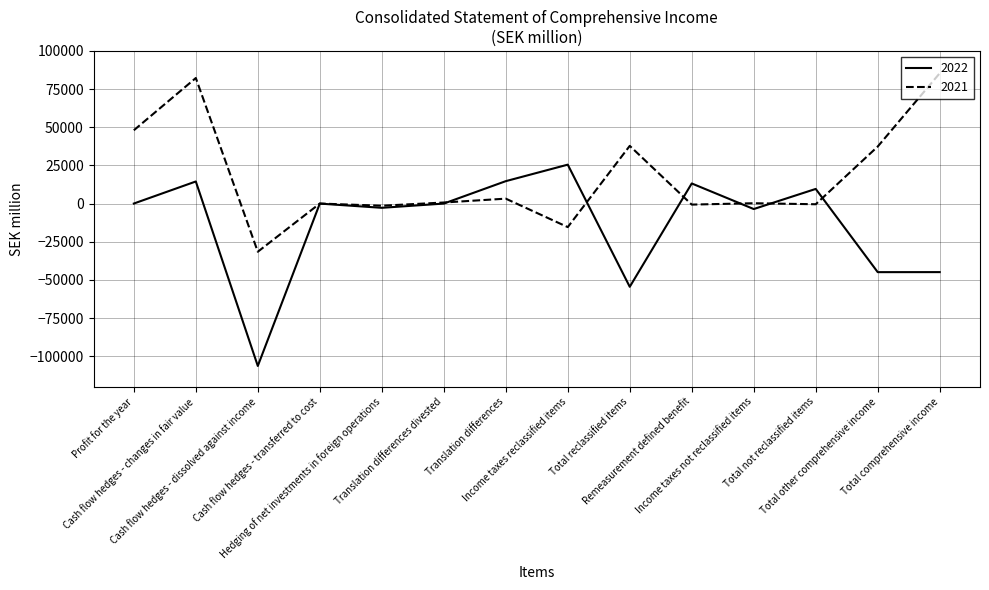

Which series changed the most between Cash flow hedges - changes in fair value and Translation differences divested?

2021